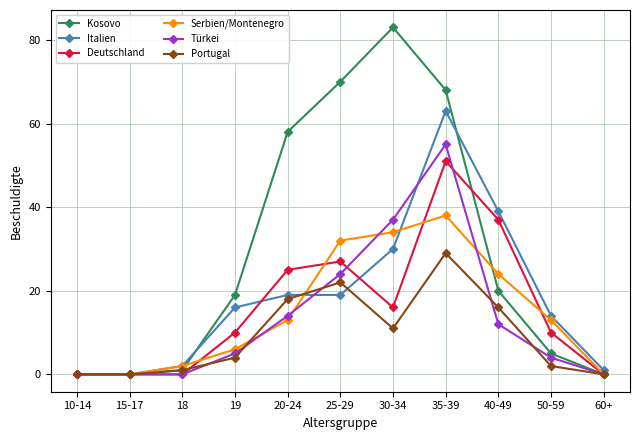

What is the value of the Serbien/Montenegro point at the 8th from the left?

38